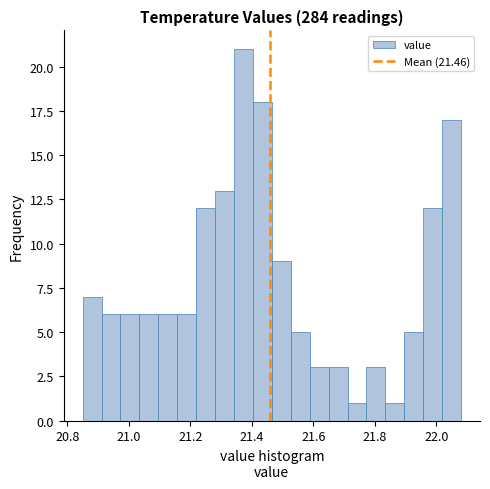

Around what value on the x-axis is the tallest bar? Give the approximate position of its centre, as read against the axis.

21.38